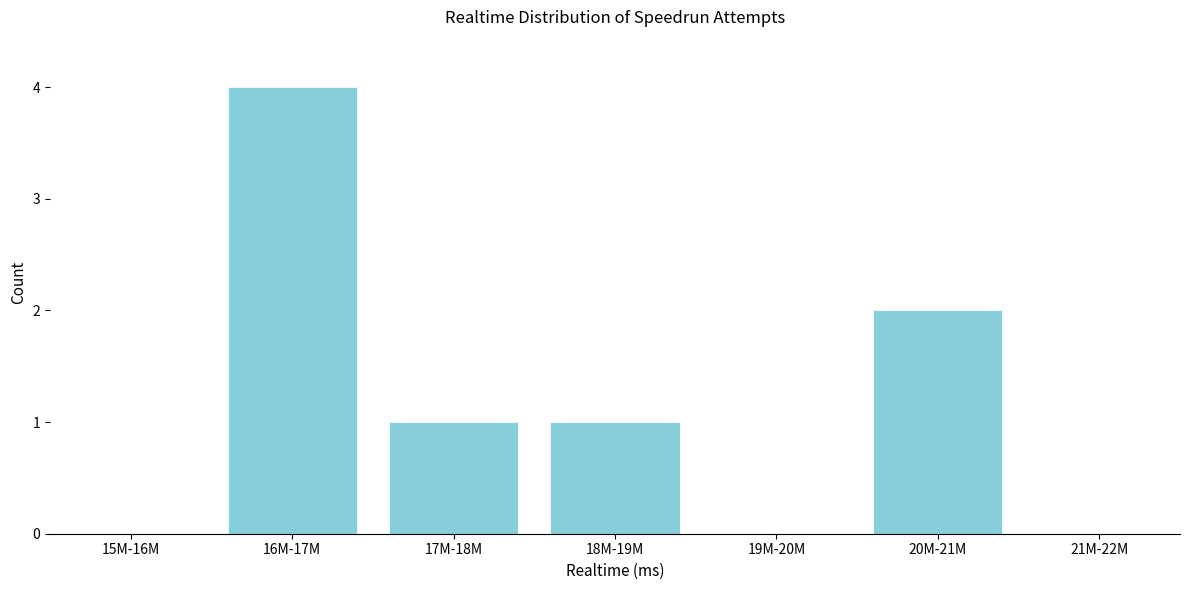

Reading right to left, list all the values displayed in this chart.

21M-22M=0	20M-21M=2	19M-20M=0	18M-19M=1	17M-18M=1	16M-17M=4	15M-16M=0